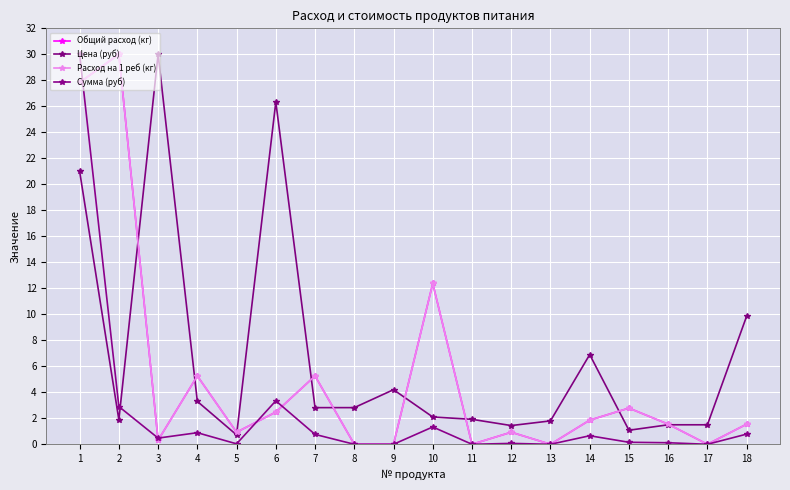

Is this an area chart (filled region under the line)?

No